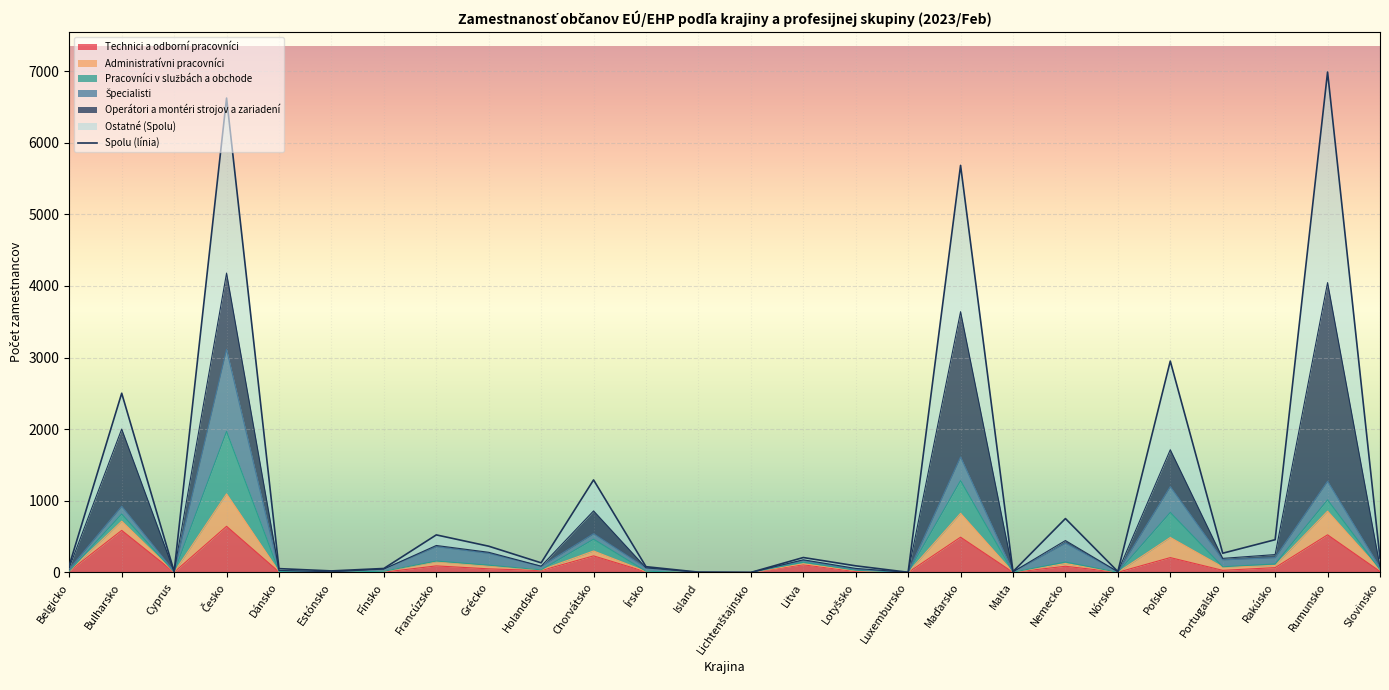

At which label does Spolu reach its minimum?

Lichtenštajnsko